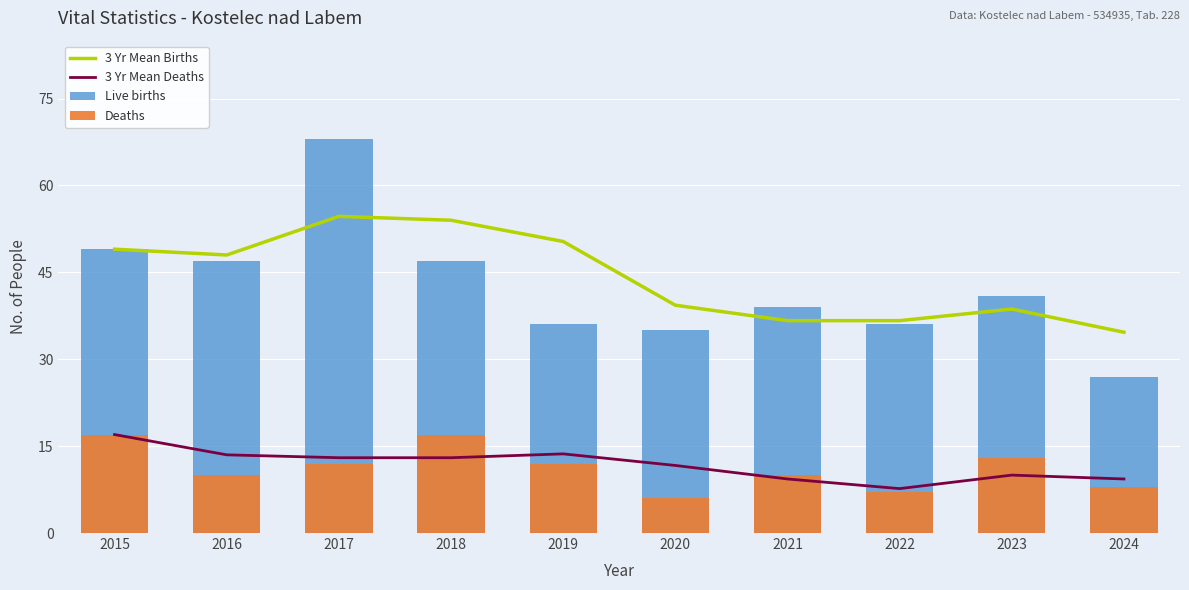

What is the difference between the maximum and second lowest values in the 3 Yr Mean Deaths series?

7.7